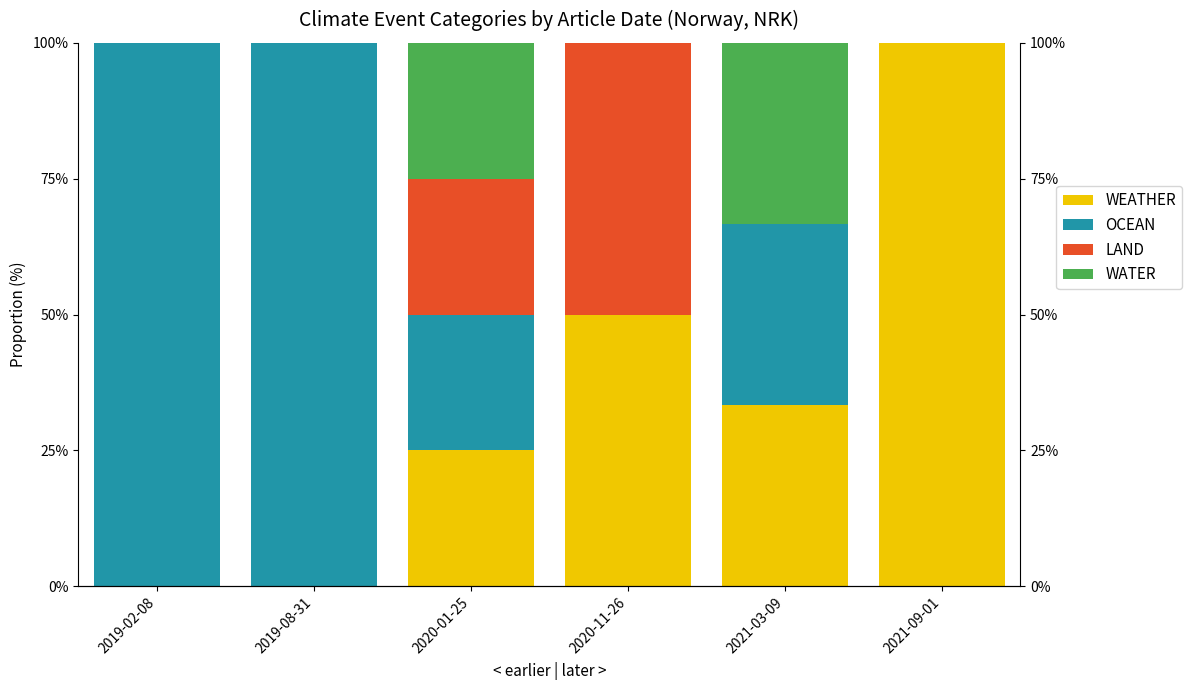

What is the total value across all series at 2019-08-31?

100.0